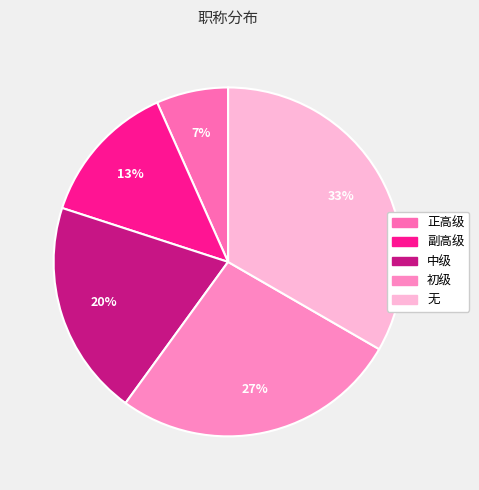

Is there a majority slice in this chart?

No